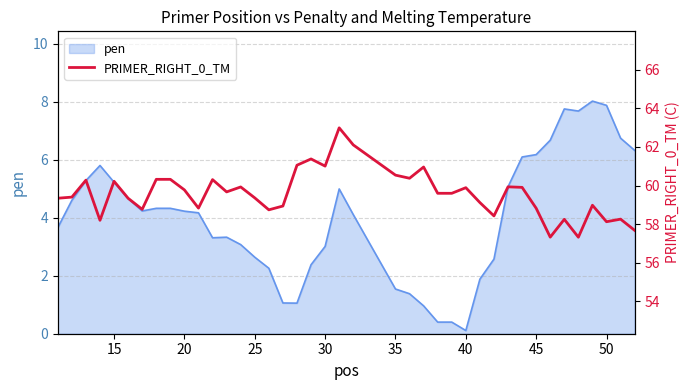

The value of pen at 50 is 7.9. True or false?

True